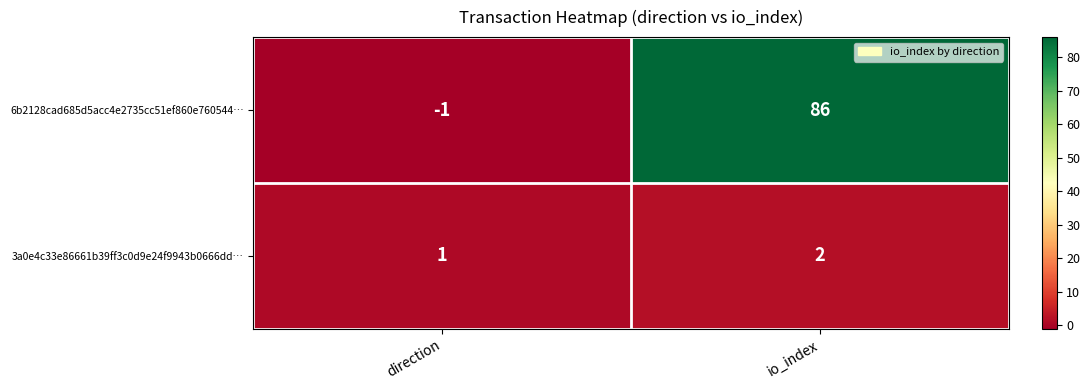

Reading left to right, transcribe all the data shown in this chart.

6b2128cad685d5acc4e2735cc51ef860e760544…: -1	86
3a0e4c33e86661b39ff3c0d9e24f9943b0666dd…: 1	2